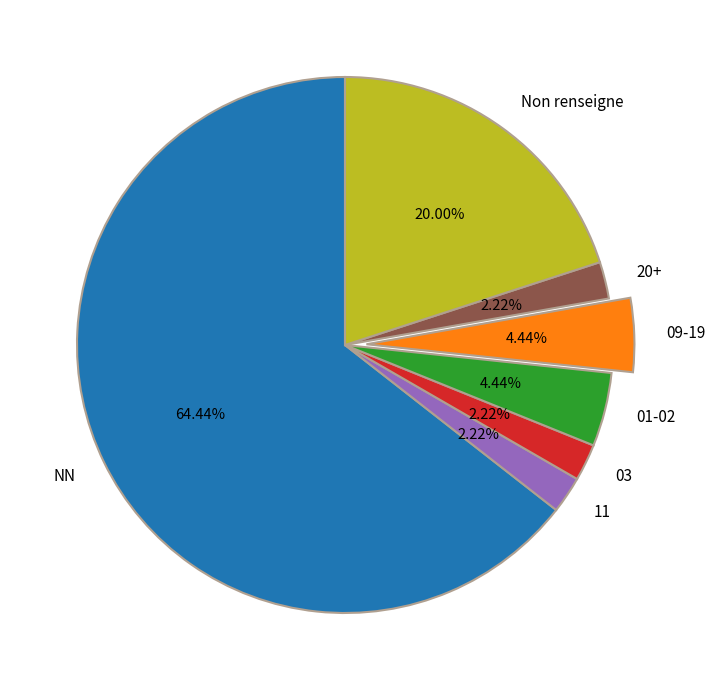

Which slice is the largest?

NN